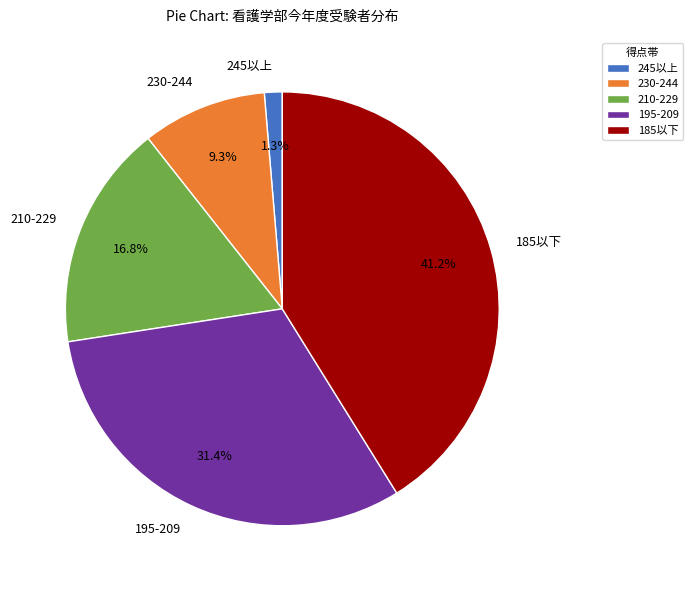

How many segments does this pie chart have?

5